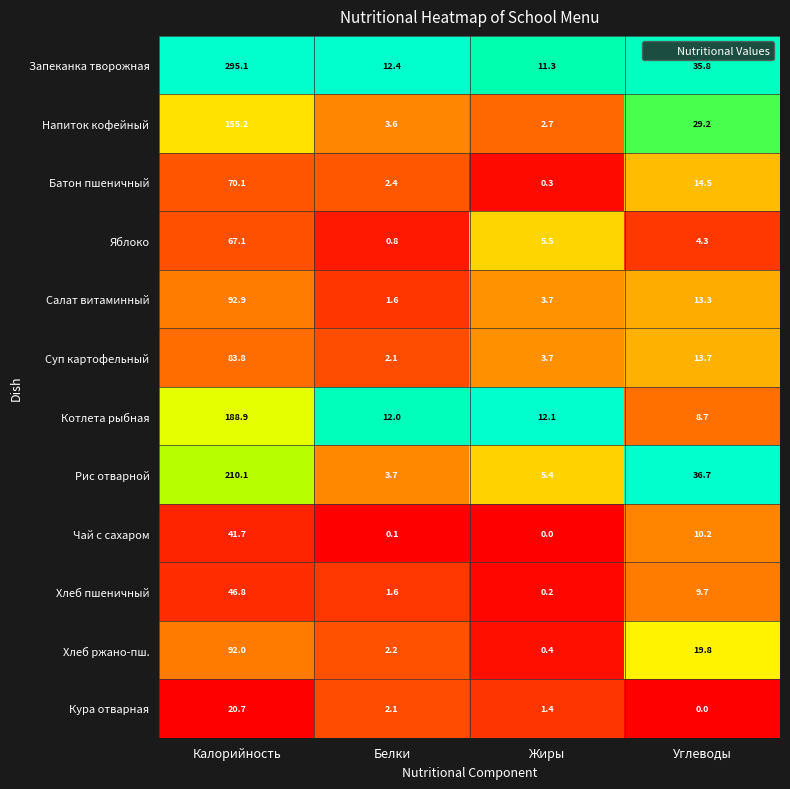

What is the sum of the Рис отварной values at Калорийность and Углеводы?

246.8